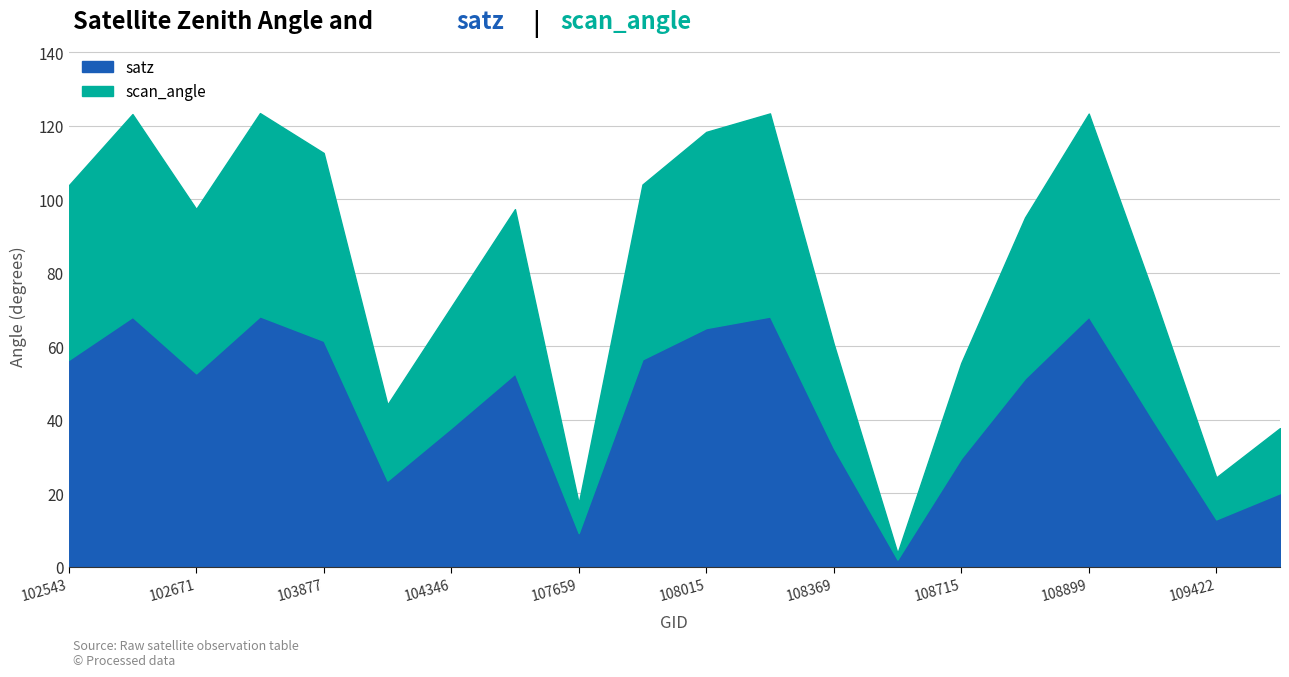

At how many categories does at least one series exceed 10?

19